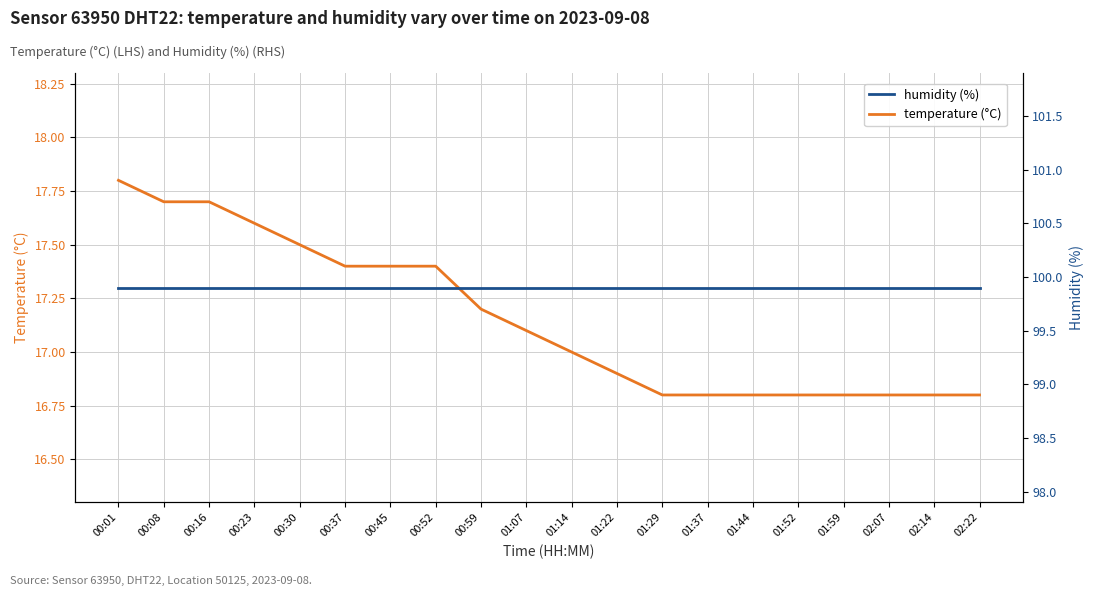

What is the difference between the temperature values at 01:07 and 00:37?

0.3